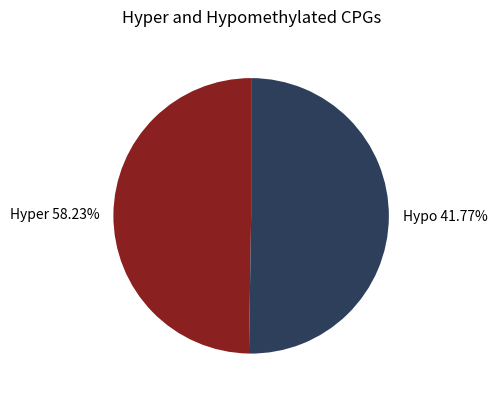

How many segments does this pie chart have?

2